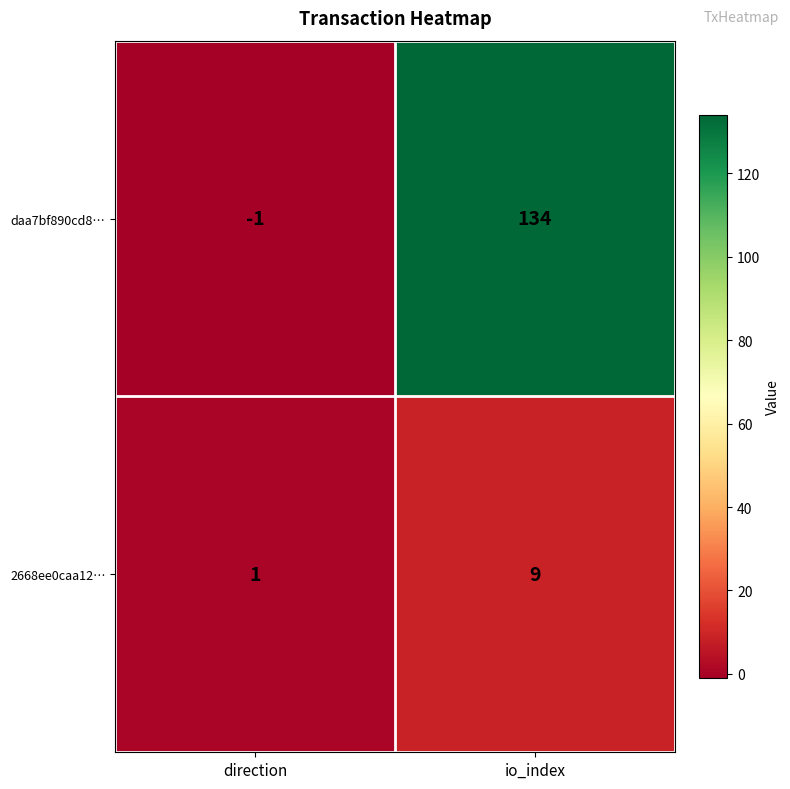

Where is 2668ee0caa12… nearest to the value 5?

direction